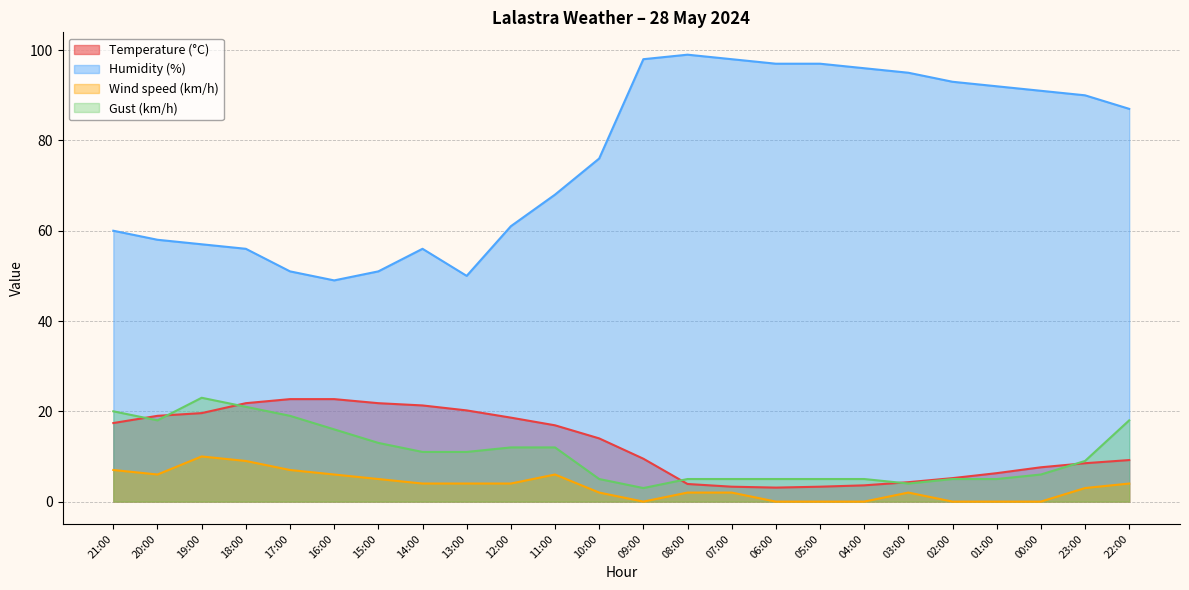

List the series in order of their peak value, lowest first.

Wind speed (km/h), Temperature (°C), Gust (km/h), Humidity (%)